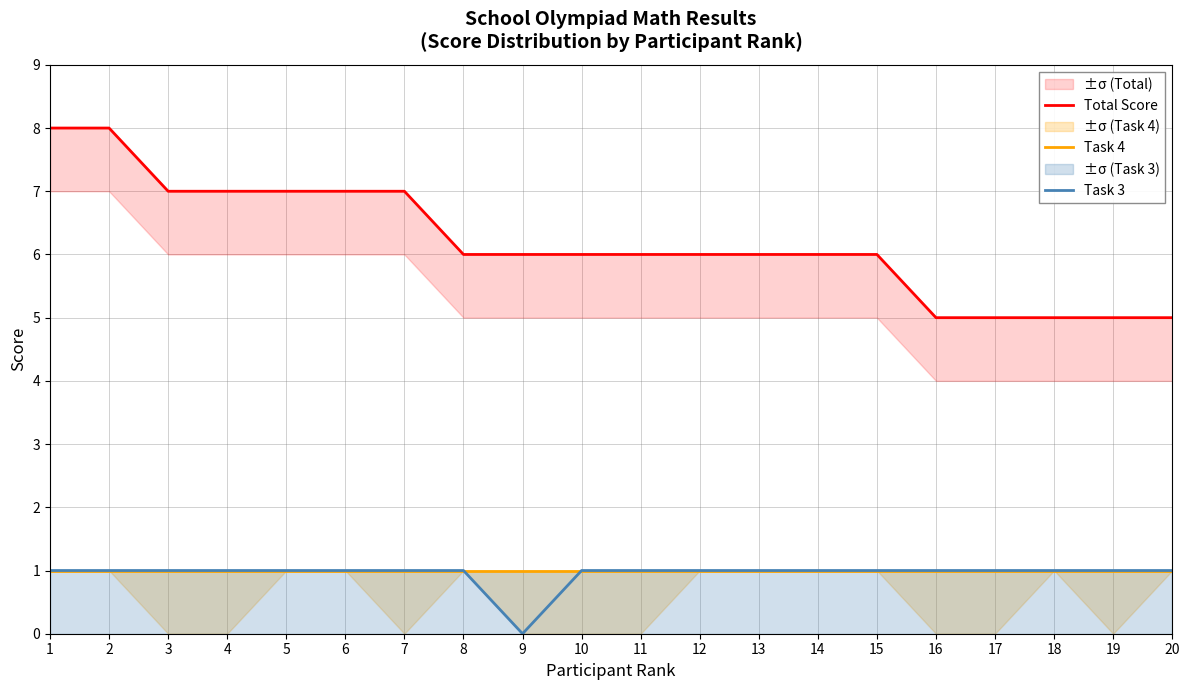

What is the total value across all series at 4?

9